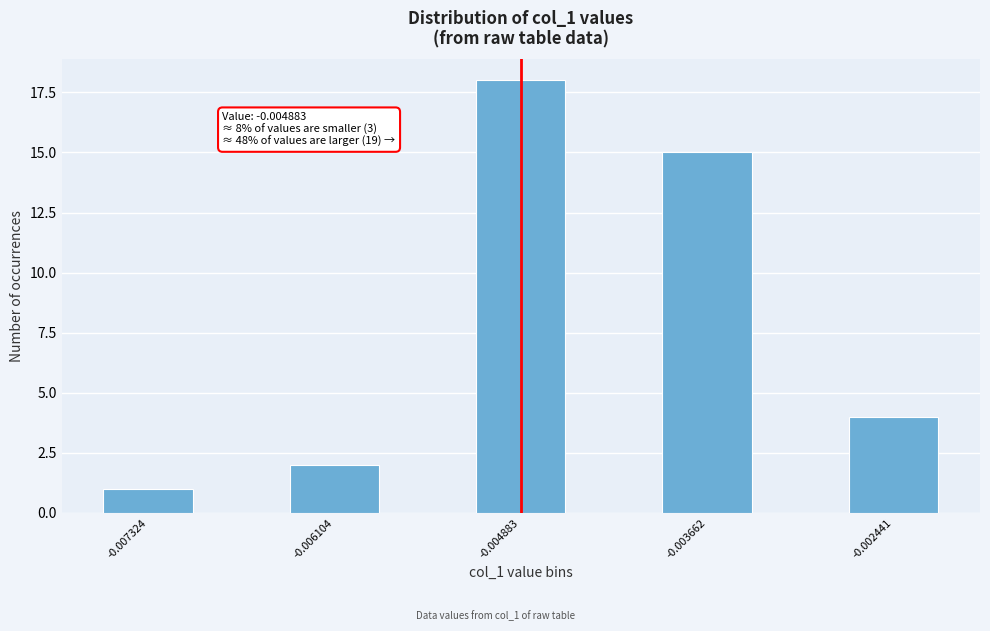

Reading right to left, list all the values displayed in this chart.

-0.002441=4	-0.003662=15	-0.004883=18	-0.006104=2	-0.007324=1